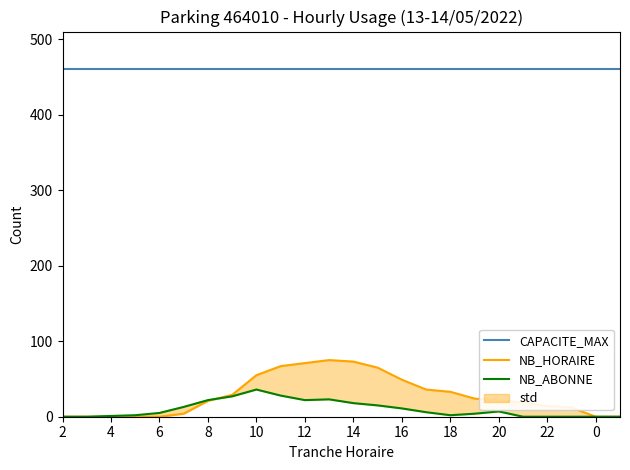

What is the approximate value of CAPACITE_MAX at 18?

460